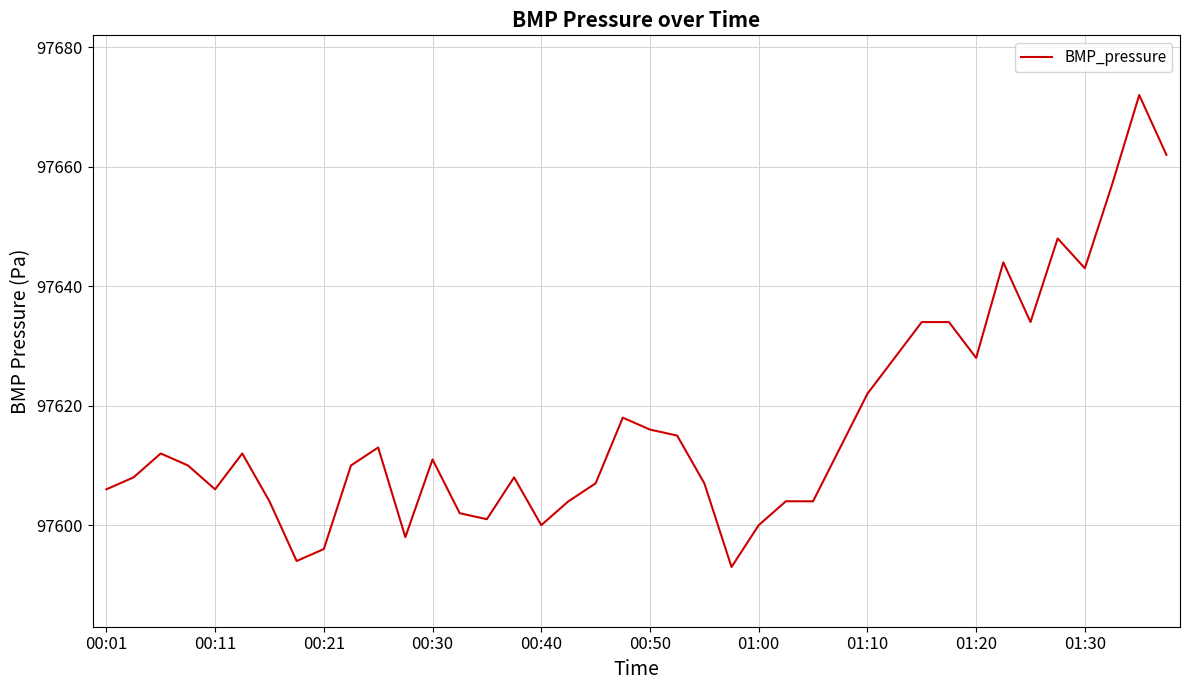

What is the difference between the maximum and minimum values?

79